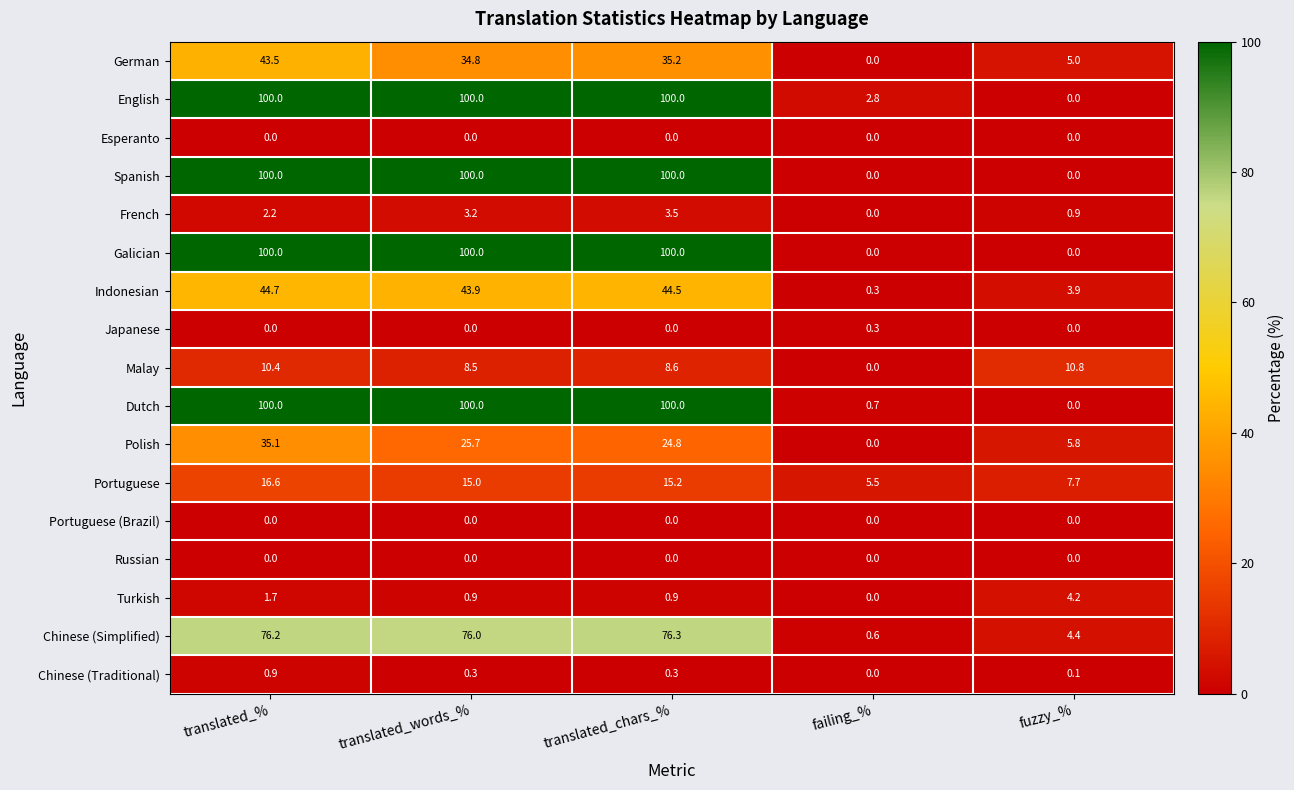

At which label does Malay reach its minimum?

failing_%